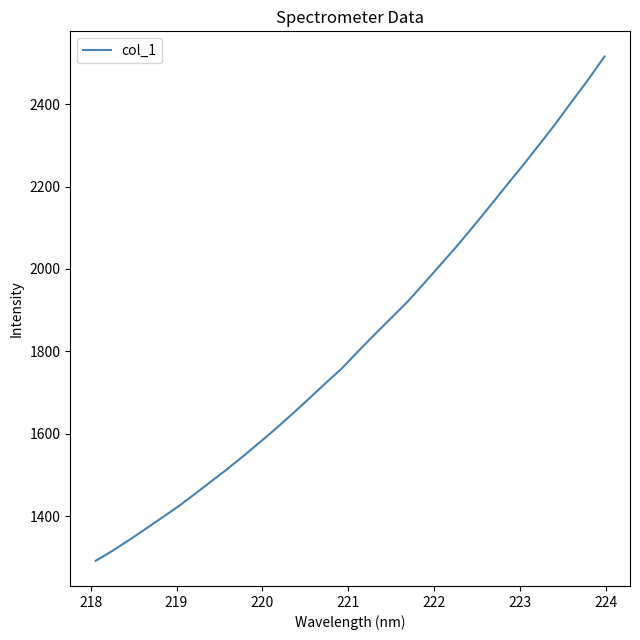

What is the smallest value displayed?

1292.0